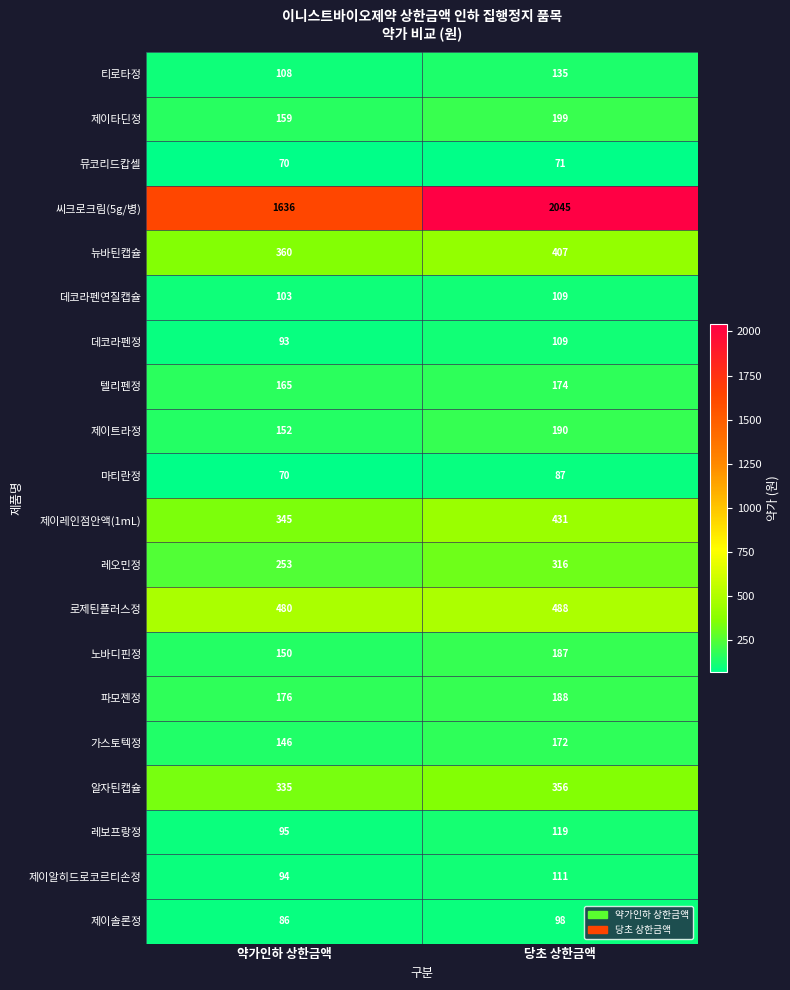

Which series has the largest range (max minus min)?

씨크로크림(5g/병)